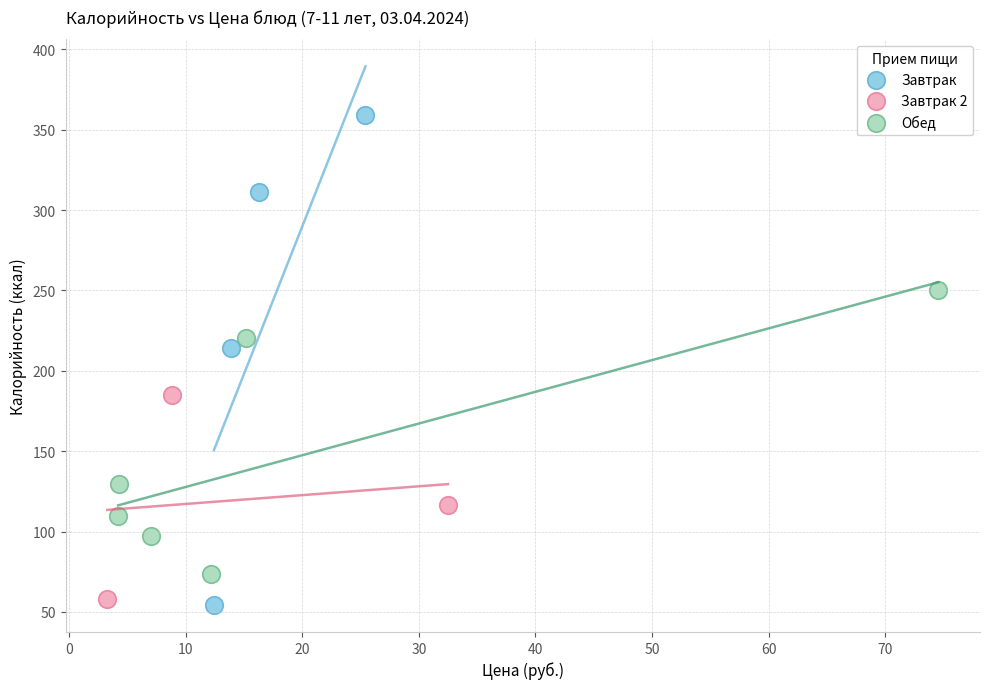

Which series contains the lowest Y value?

Завтрак